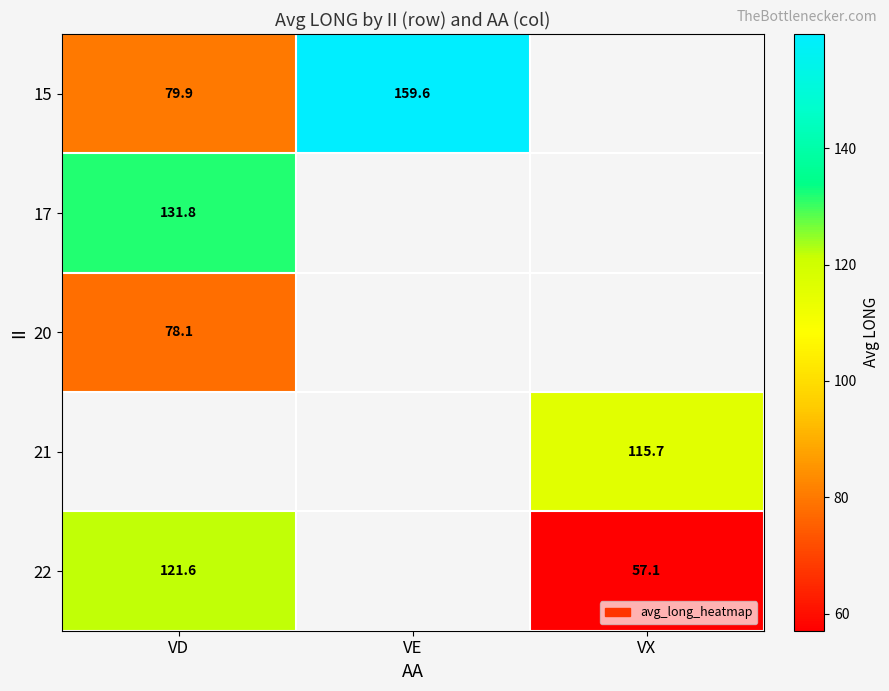

How many positive values does the 17 series have?

1